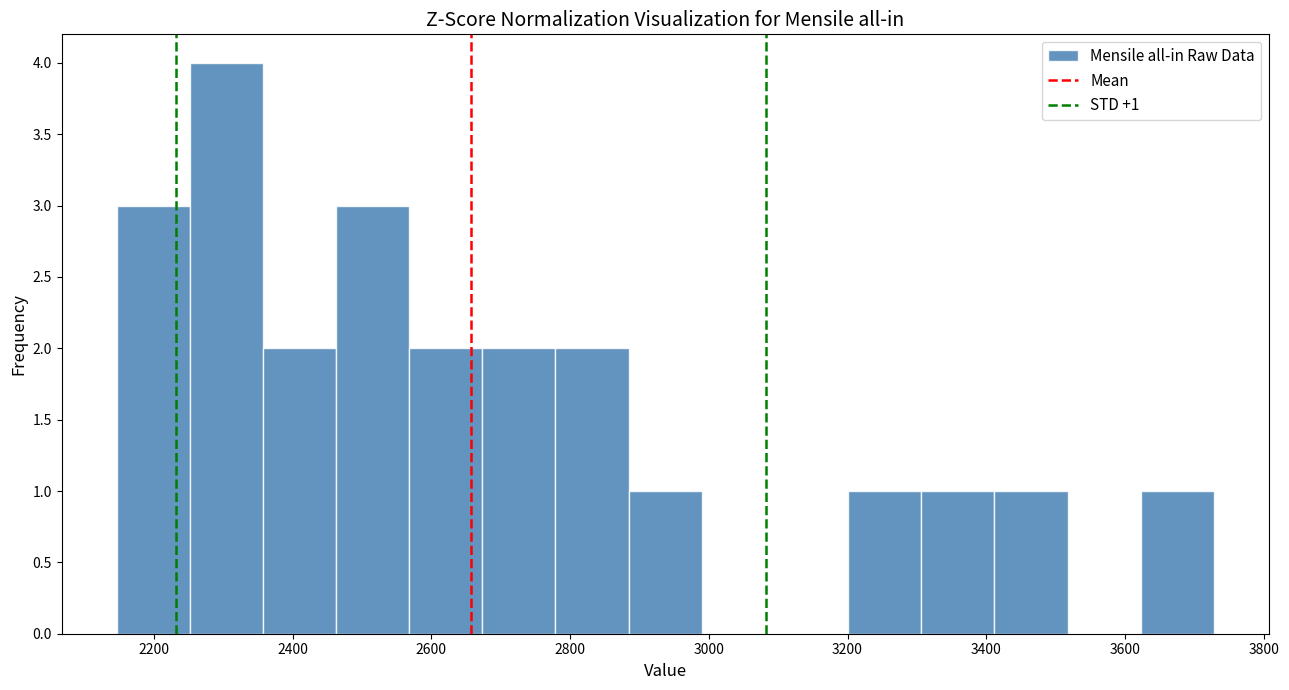

Over which range of the x-axis is the bar tallest?

2260 to 2360